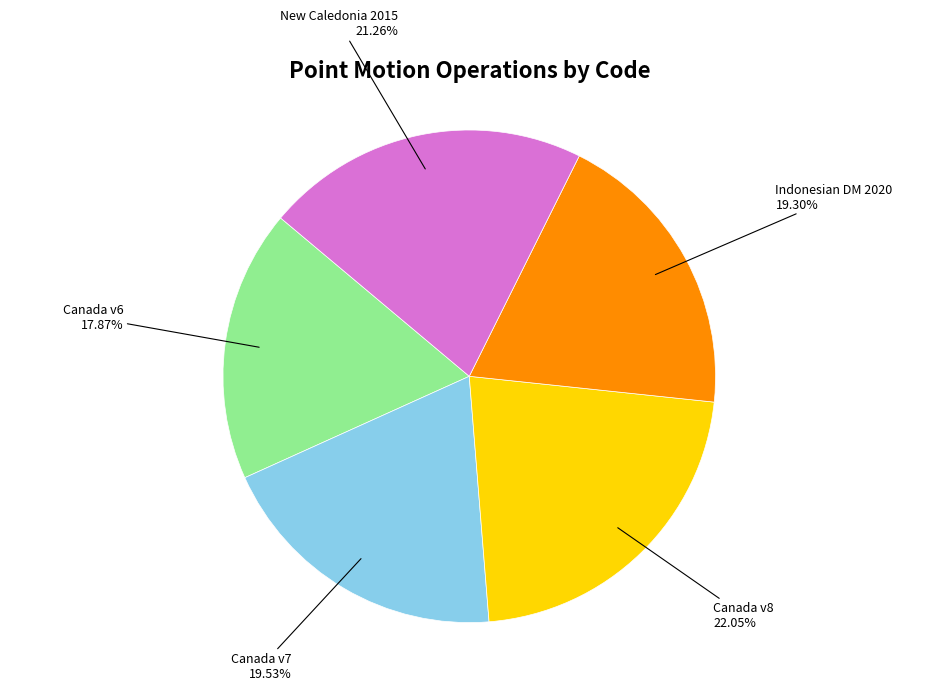

To the nearest percent, what is the average slice percentage?

20%